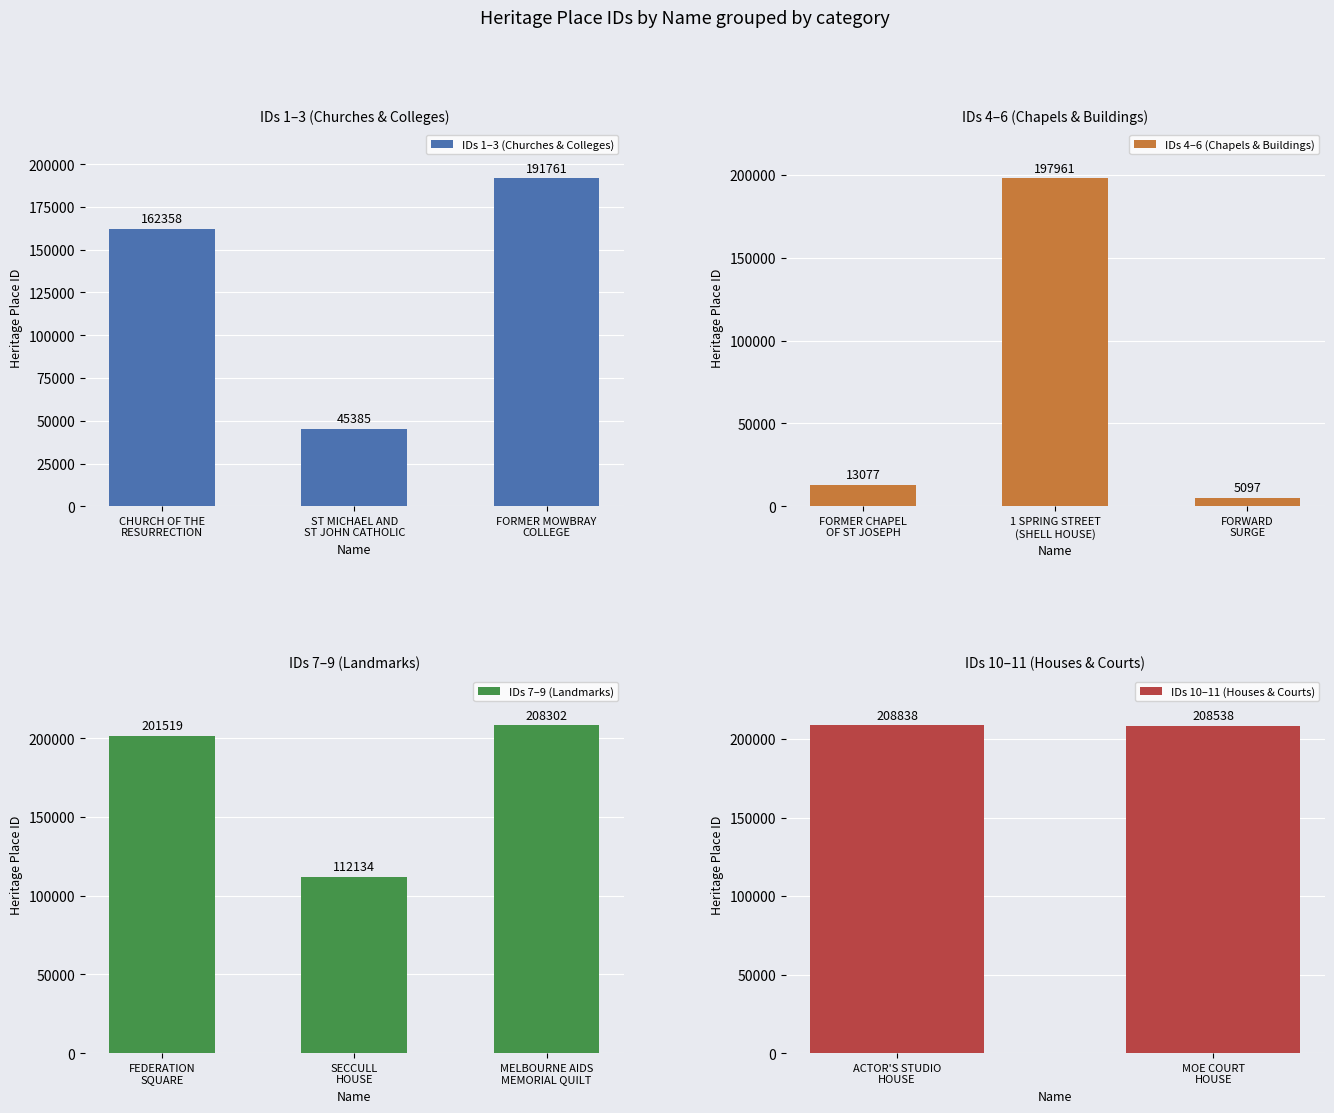

Reading left to right, extract all data points from this chart.

CHURCH OF THE
RESURRECTION=162358	ST MICHAEL AND
ST JOHN CATHOLIC=45385	FORMER MOWBRAY
COLLEGE=191761	FORMER CHAPEL
OF ST JOSEPH=13077	1 SPRING STREET
(SHELL HOUSE)=197961	FORWARD
SURGE=5097	FEDERATION
SQUARE=201519	SECCULL
HOUSE=112134	MELBOURNE AIDS
MEMORIAL QUILT=208302	ACTOR'S STUDIO
HOUSE=208838	MOE COURT
HOUSE=208538